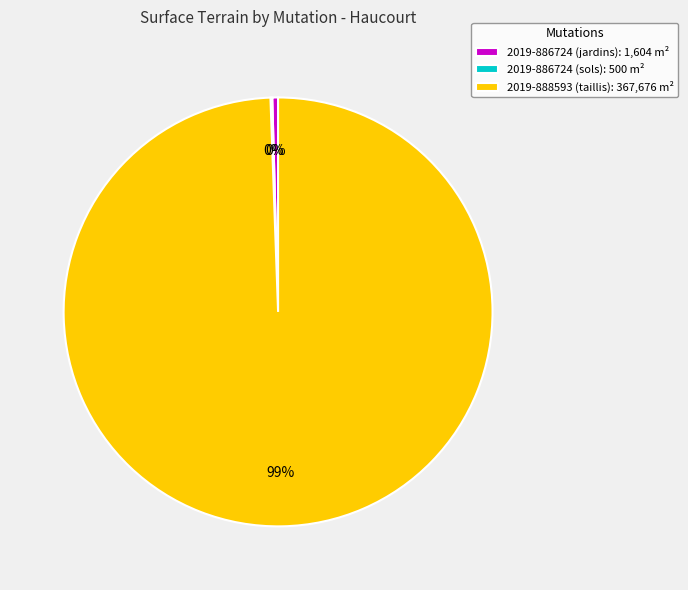

True or false: 2019-886724 (jardins) accounts for 0% of the total.

True